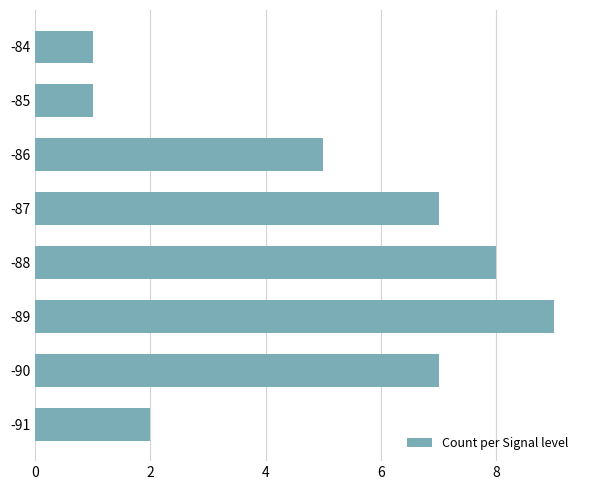

Is it true that the value at -88 is 5?

False